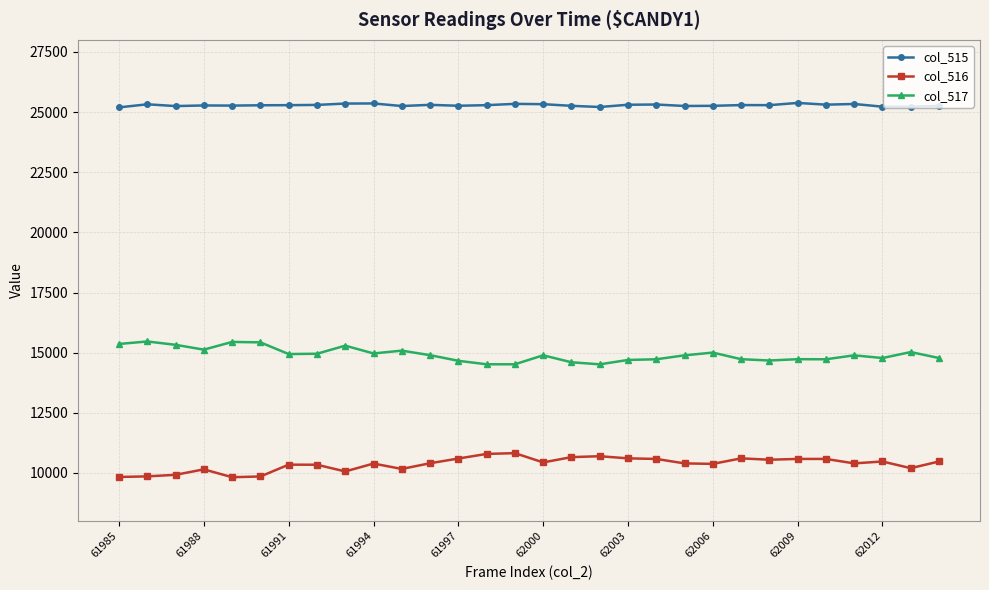

List the series in order of their overall mean, lowest first.

col_516, col_517, col_515